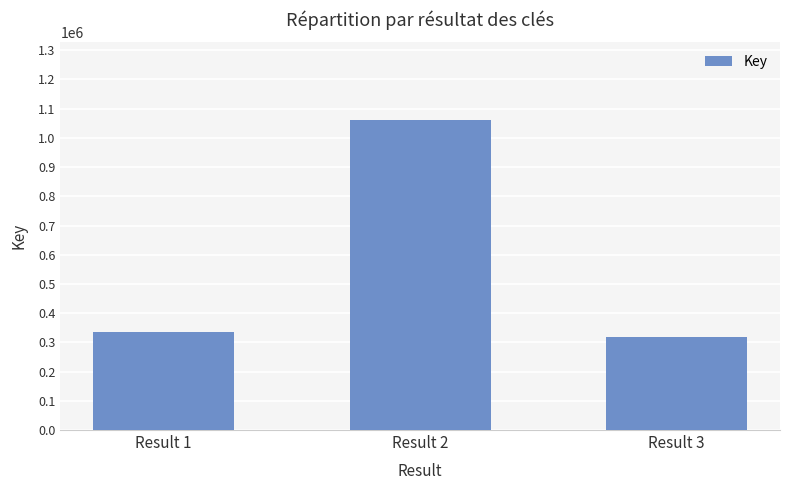

List the labels in order of value, smallest first.

Result 3, Result 1, Result 2